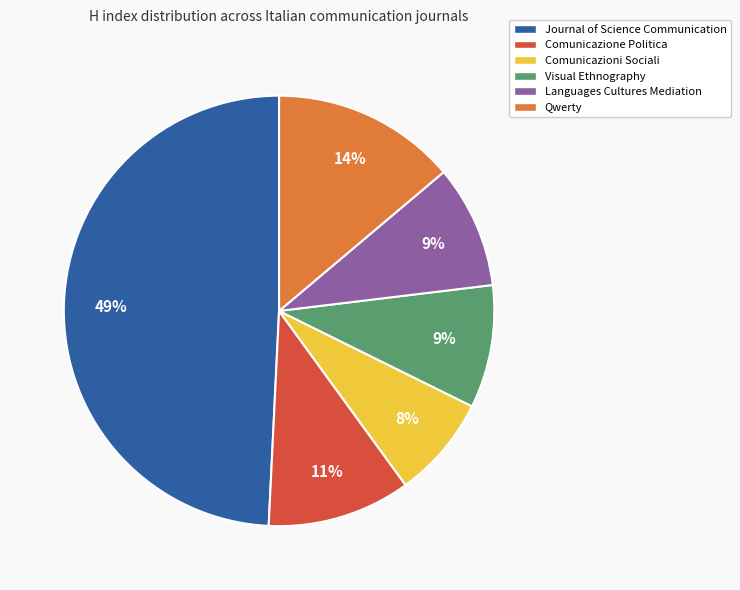

To the nearest percent, what is the combined percentage of Visual Ethnography and Languages Cultures Mediation?

18%